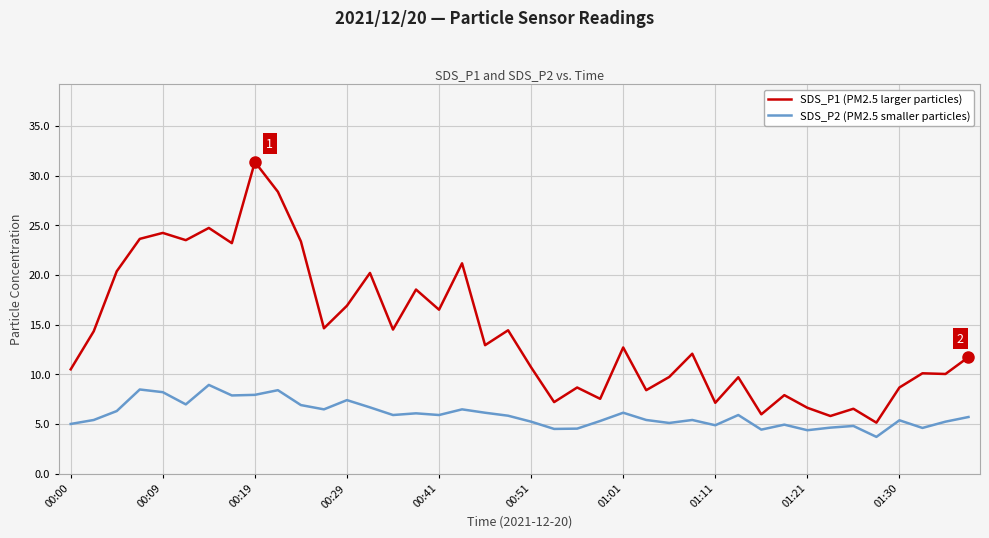

True or false: SDS_P2 (PM2.5 smaller particles) and SDS_P1 (PM2.5 larger particles) cross at least once.

False